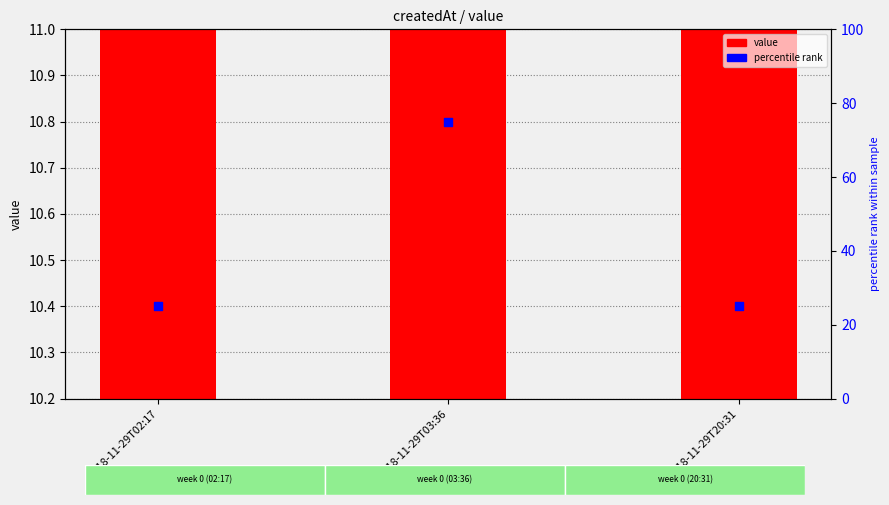

Which series contains the highest Y value?

percentile rank